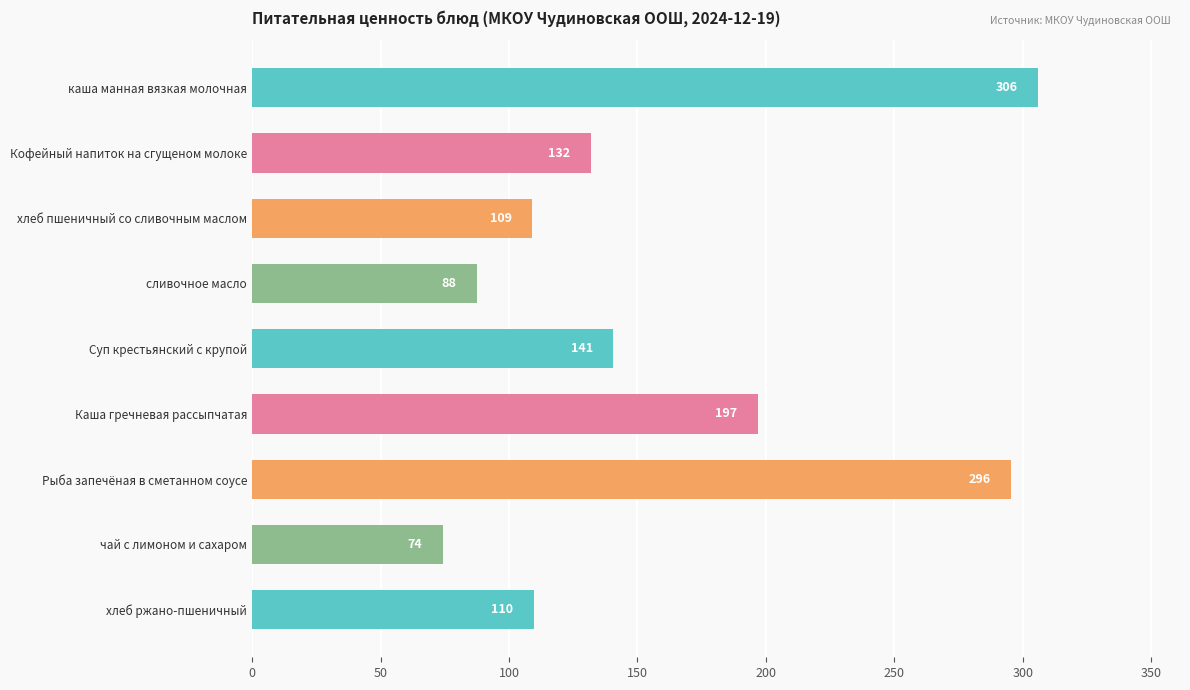

Rank the categories by value from highest to lowest.

каша манная вязкая молочная, Рыба запечёная в сметанном соусе, Каша гречневая рассыпчатая, Суп крестьянский с крупой, Кофейный напиток на сгущеном молоке, хлеб ржано-пшеничный, хлеб пшеничный со сливочным маслом, сливочное масло, чай с лимоном и сахаром